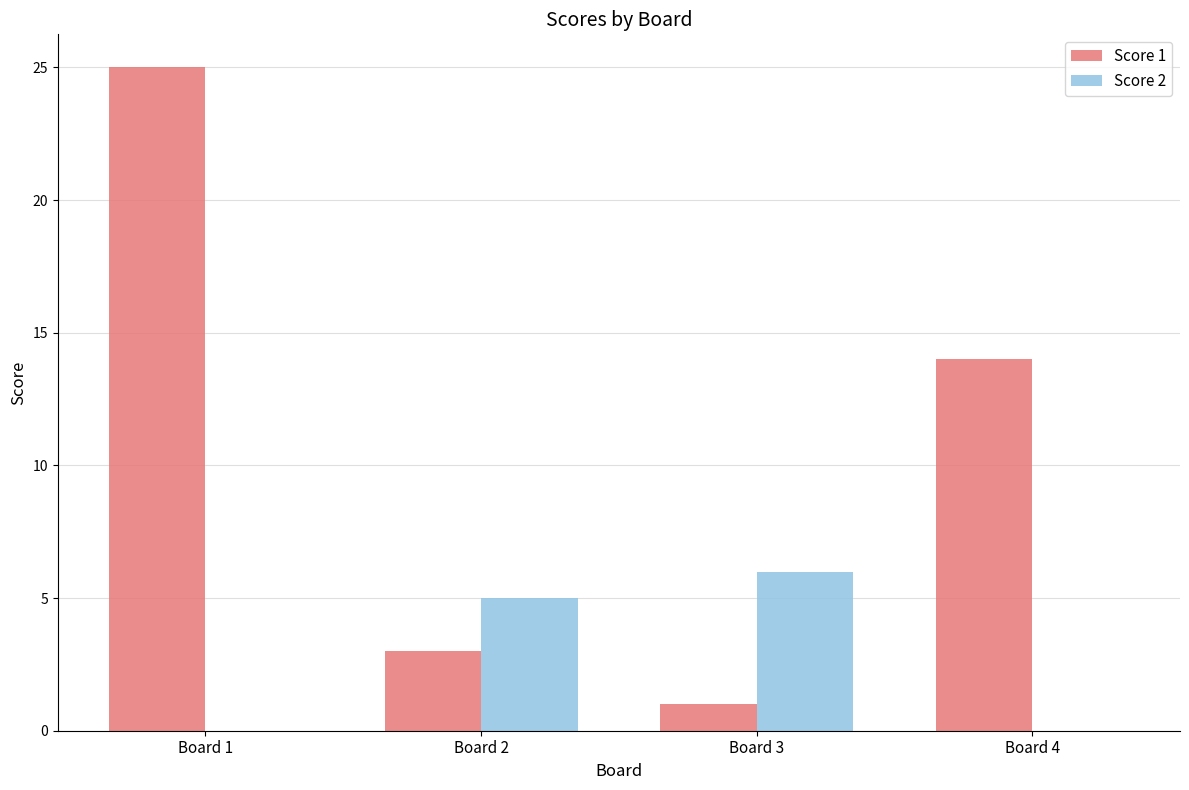

At which category is the sum across all series the highest?

Board 1